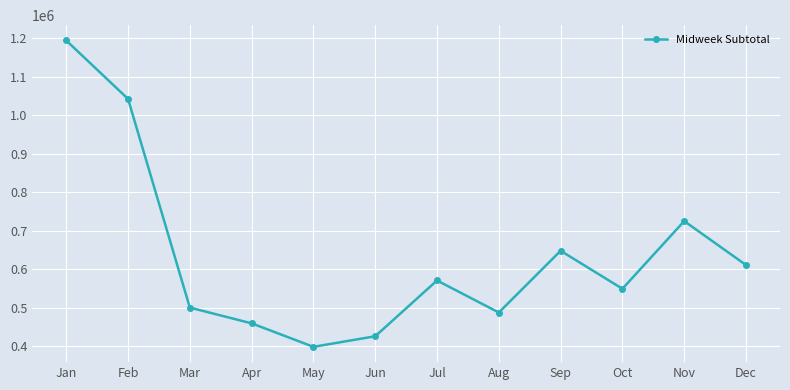

The chart shows a value of 549344 at Oct. True or false?

True